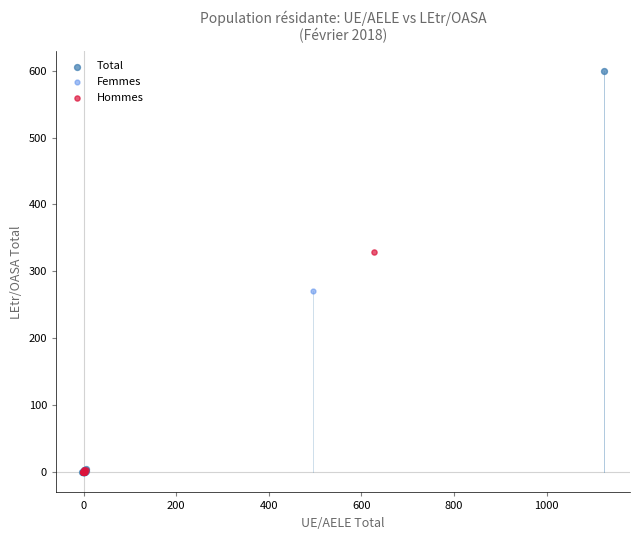

Which series has the largest Y range (max minus min)?

Total